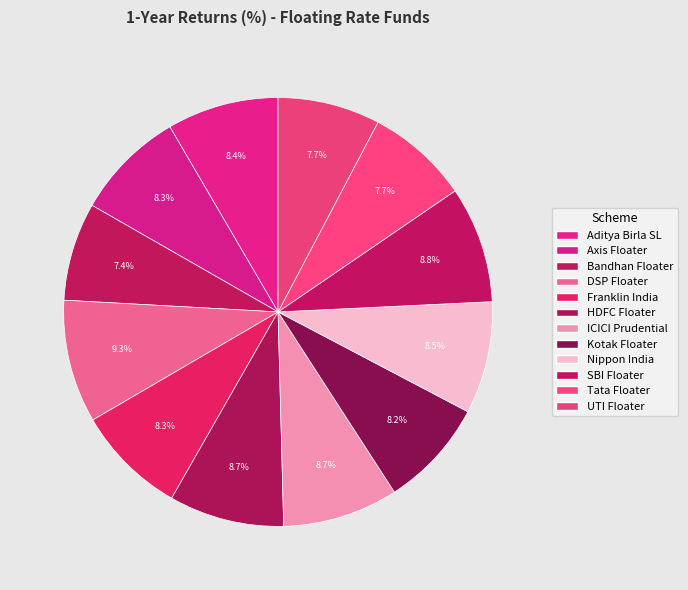

What is the smallest slice in the pie chart?

Bandhan Floating Rate Fund